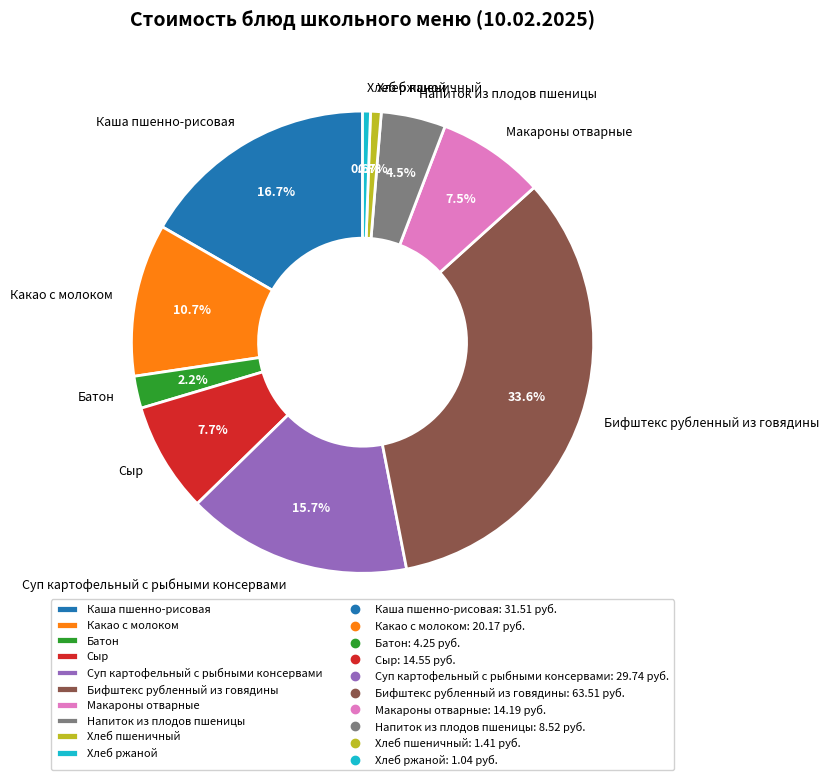

Is there any slice that represents more than half of the pie?

No